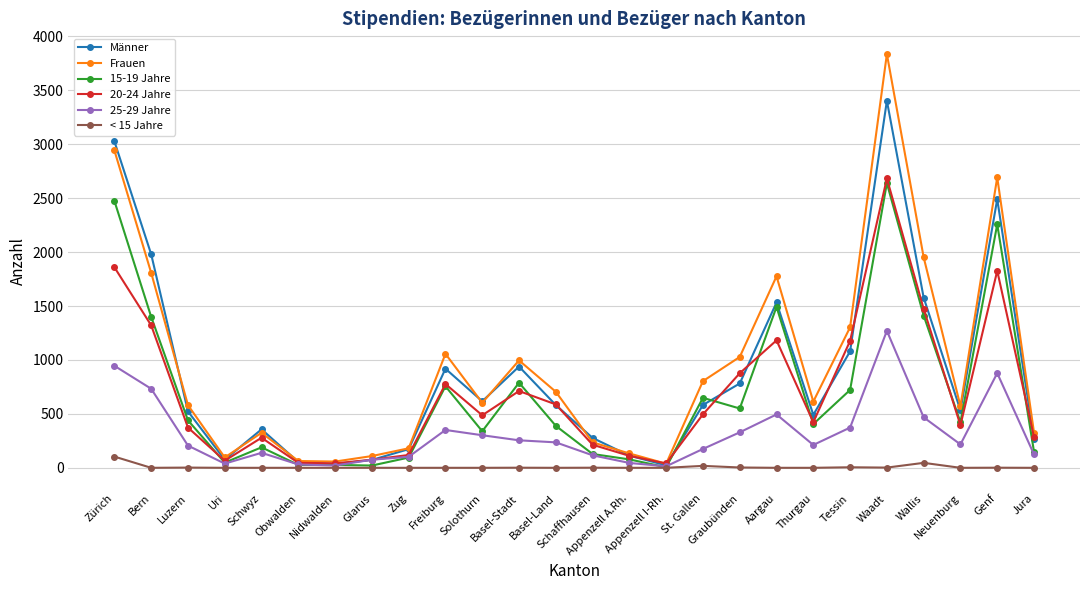

What is the total value across all series at Neuenburg?

2140